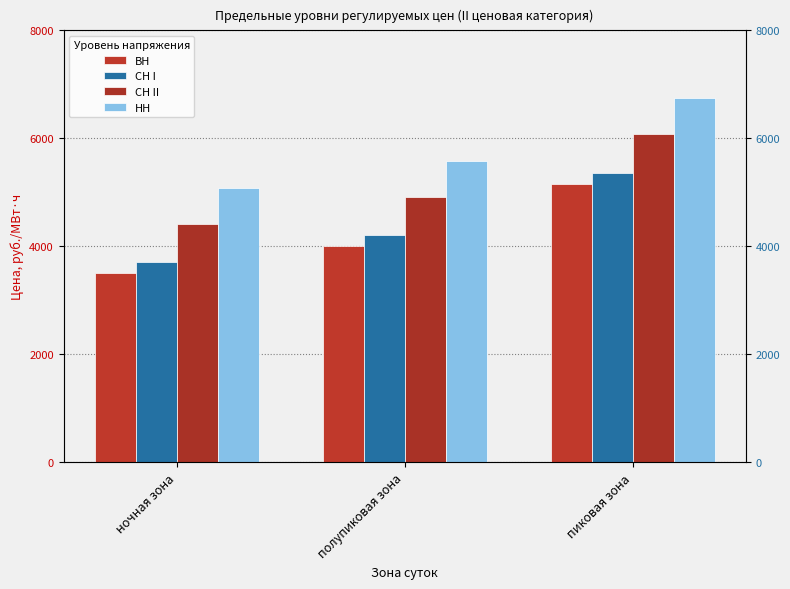

Which series has the largest range (max minus min)?

СН II